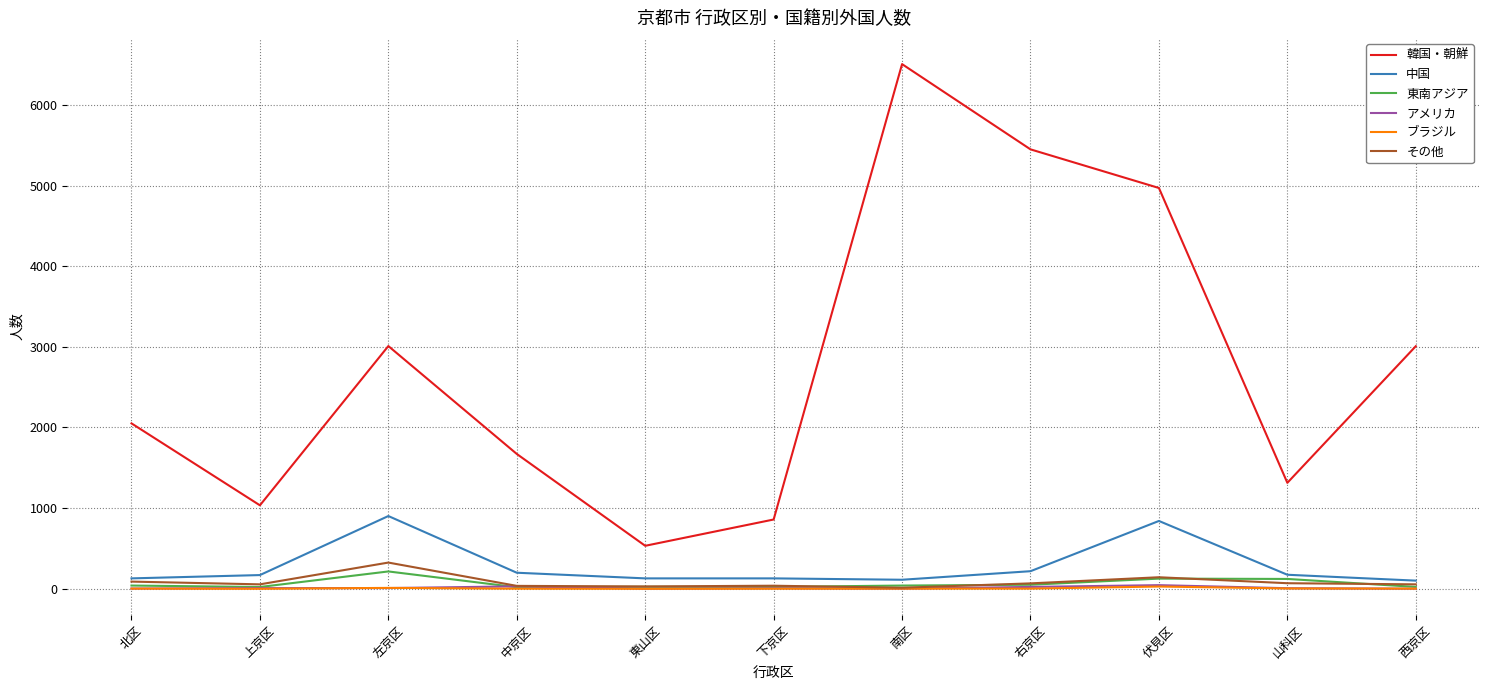

At how many categories does at least one series exceed 4212?

3